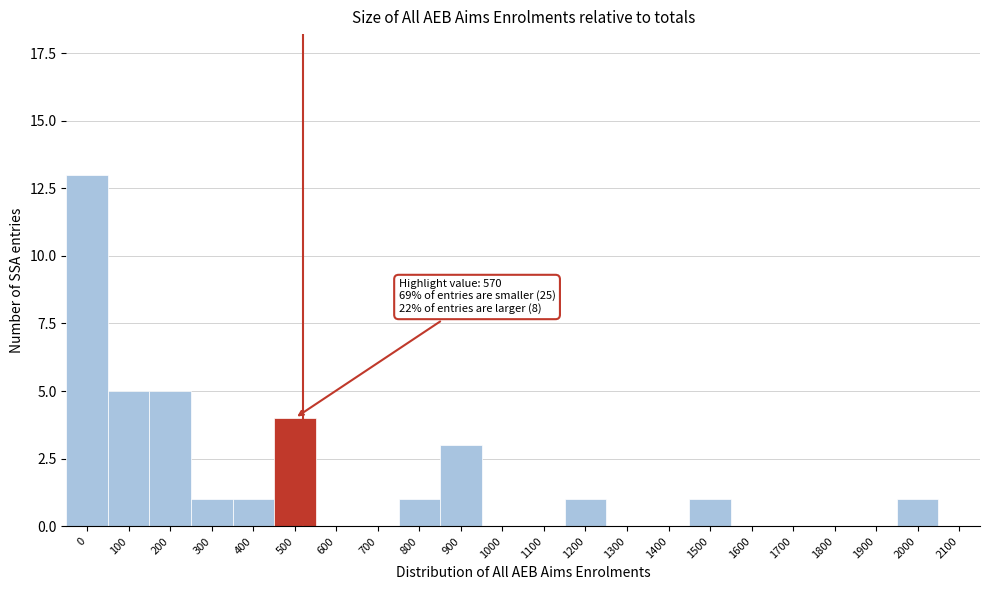

Reading left to right, what are all the values shown in this chart?

0=13	100=5	200=5	300=1	400=1	500=4	600=0	700=0	800=1	900=3	1000=0	1100=0	1200=1	1300=0	1400=0	1500=1	1600=0	1700=0	1800=0	1900=0	2000=1	2100=0